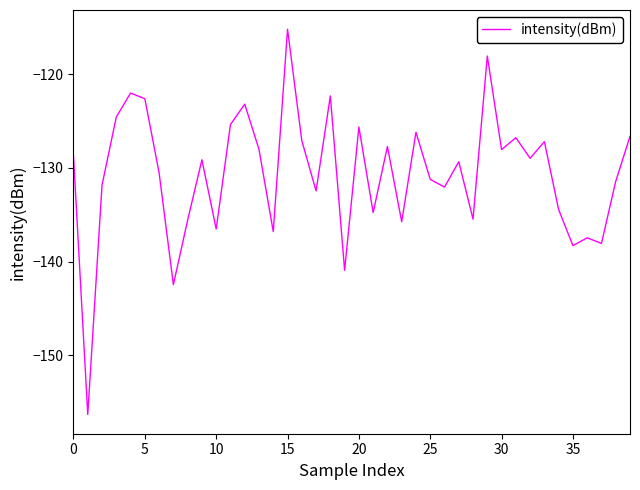

What is the greatest value displayed?

-115.2